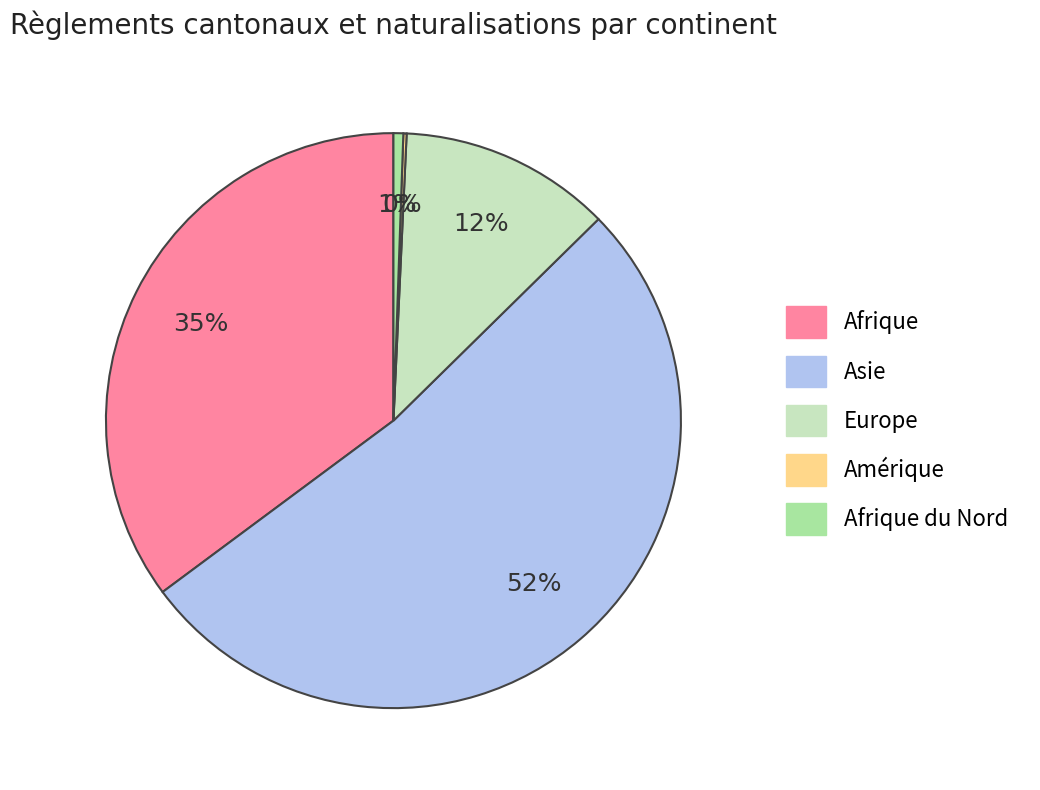

Is the sum of Afrique du Nord and Europe greater than half?

No